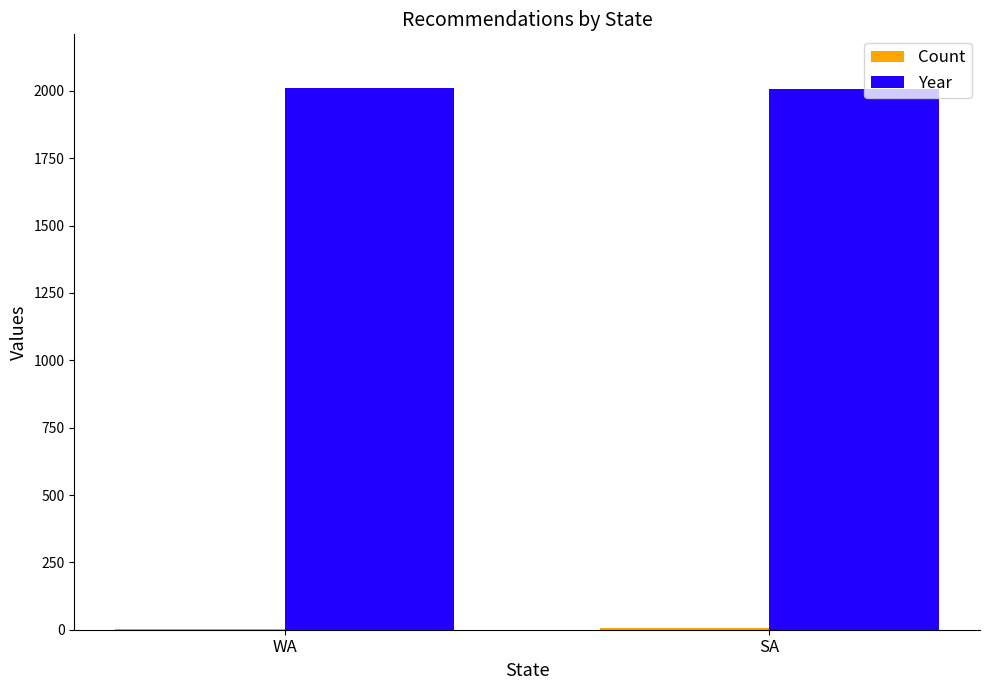

What is the maximum value for Year?

2009